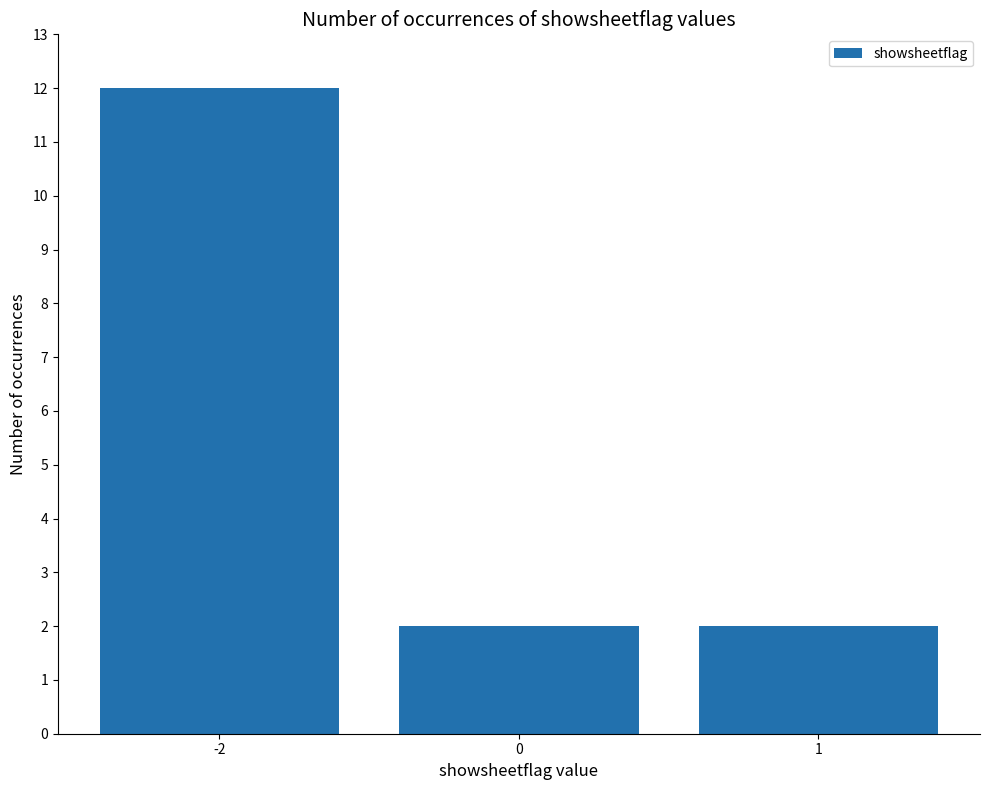

Approximately how many times larger is the value at -2 compared to 0?

6.0